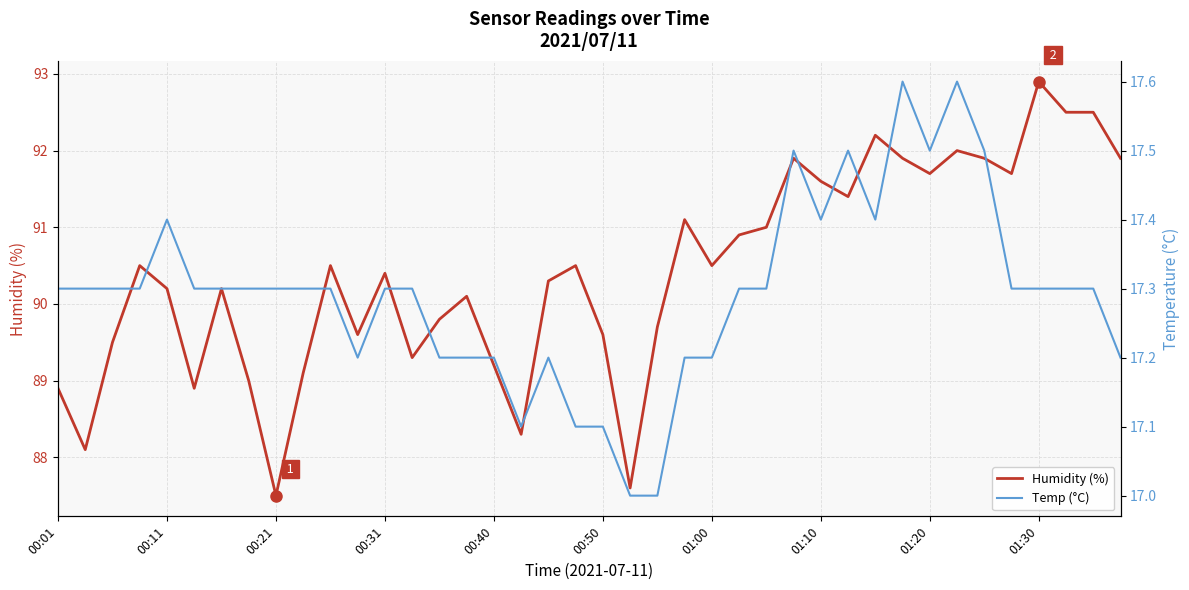

What is the minimum value for Humidity (%)?

87.5